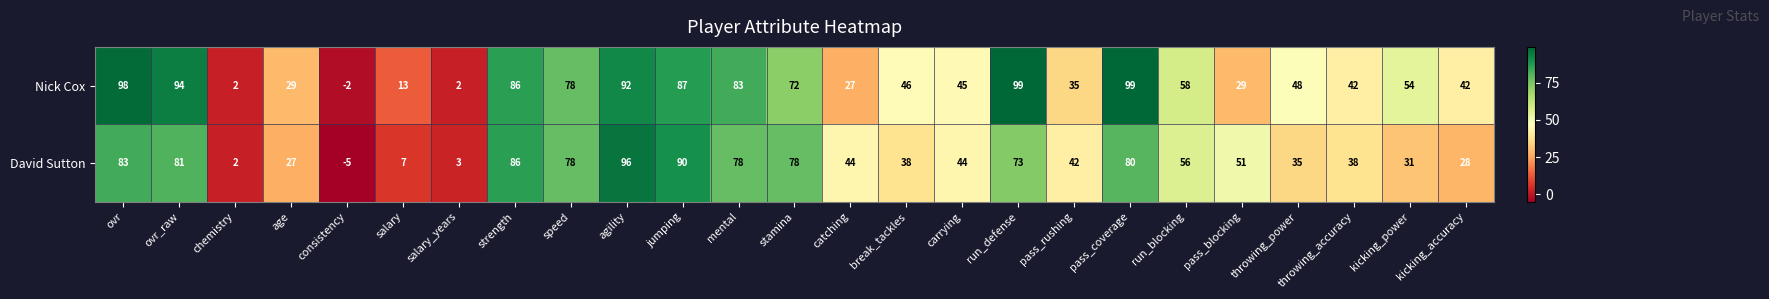

What is the spread (max minus min) of values at break_tackles?

8